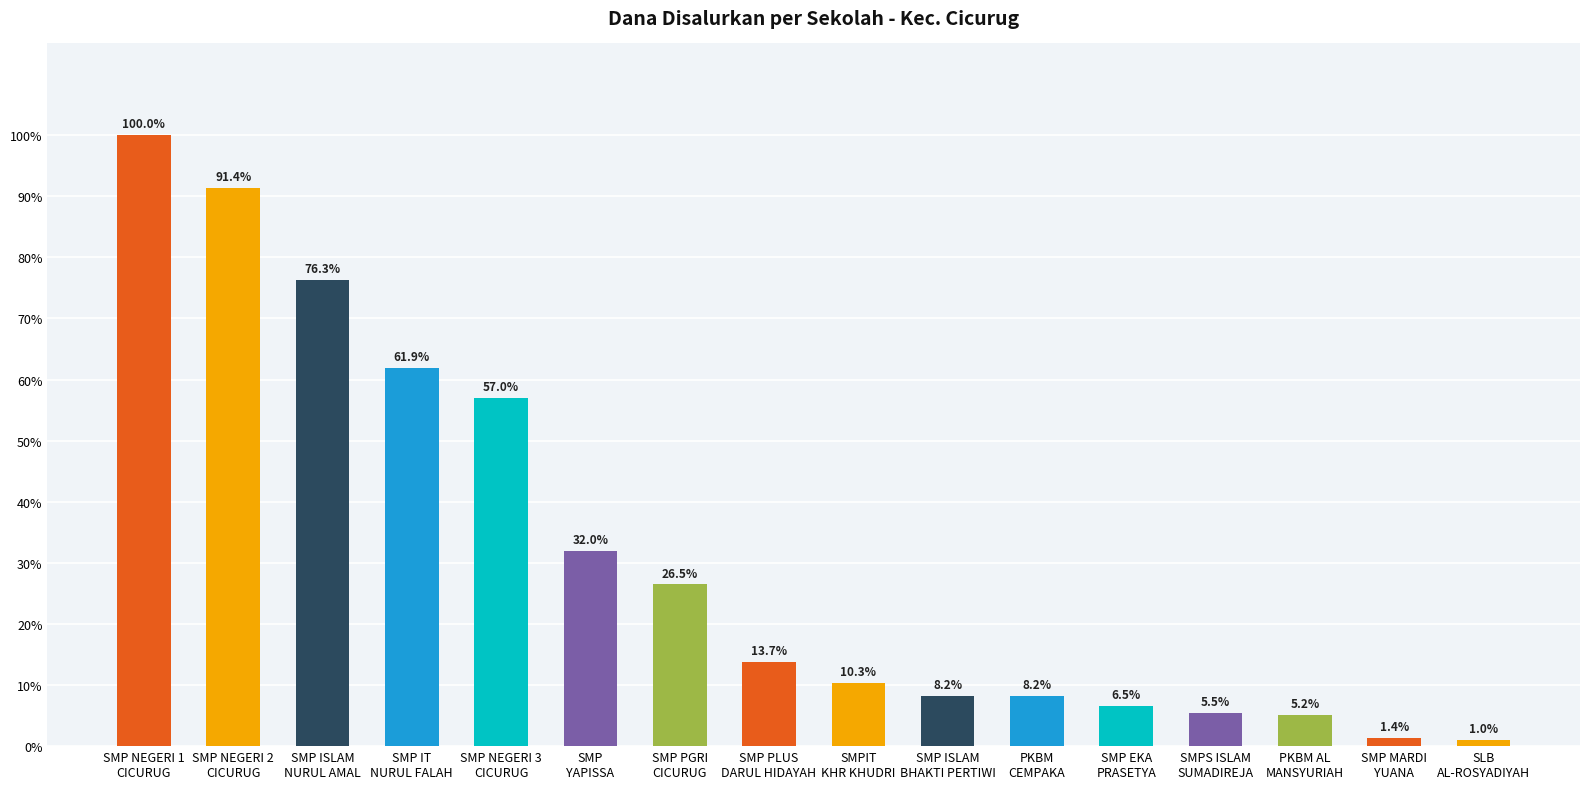

What is the change in value from SMPIT
KHR KHUDRI to PKBM AL
MANSYURIAH?

-5.2